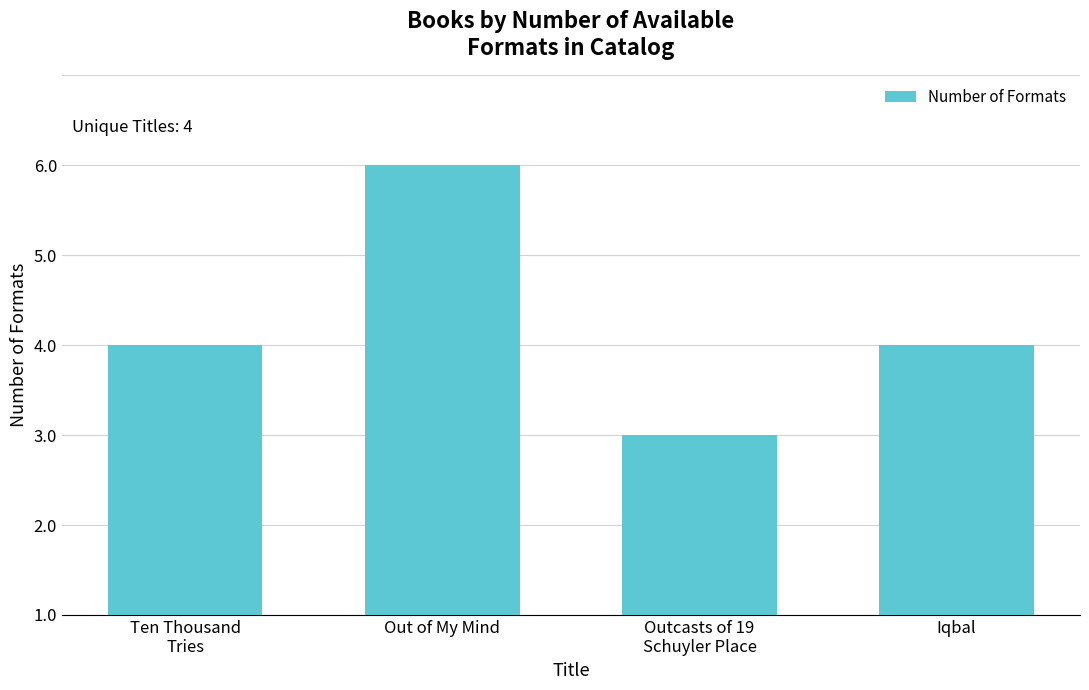

Which has a higher value, Out of My Mind or Iqbal?

Out of My Mind